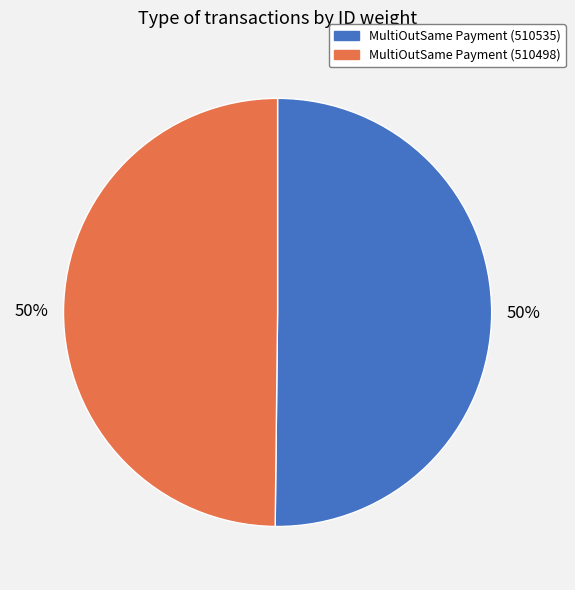

Is it true that MultiOutSame Payment (510498) is 50% of the pie?

True